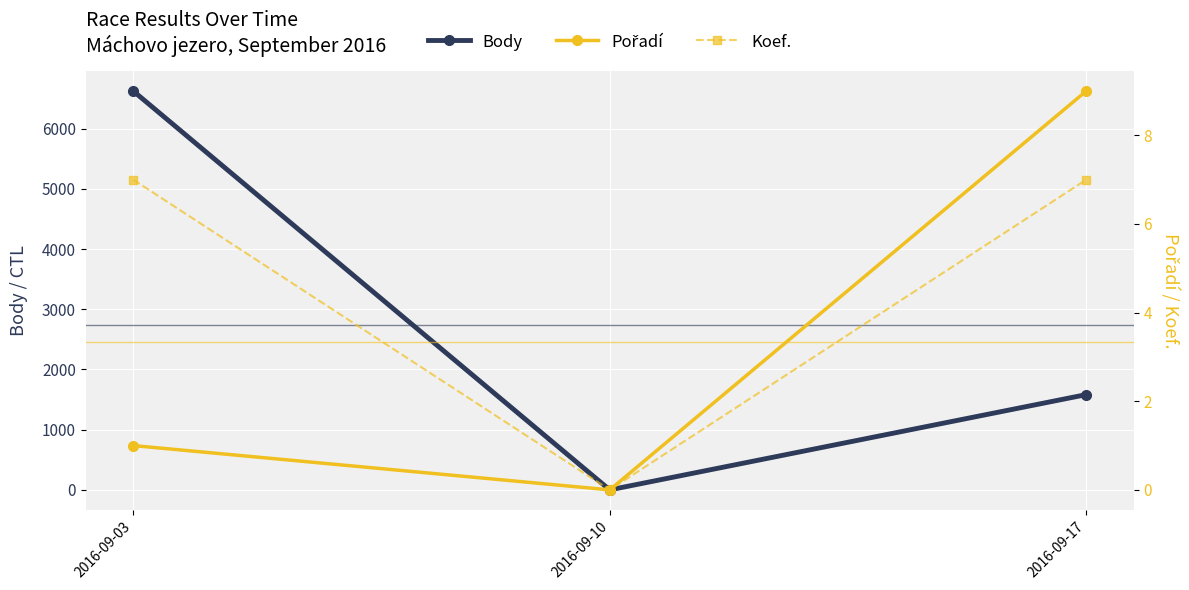

Which series has the largest total across all categories?

Body